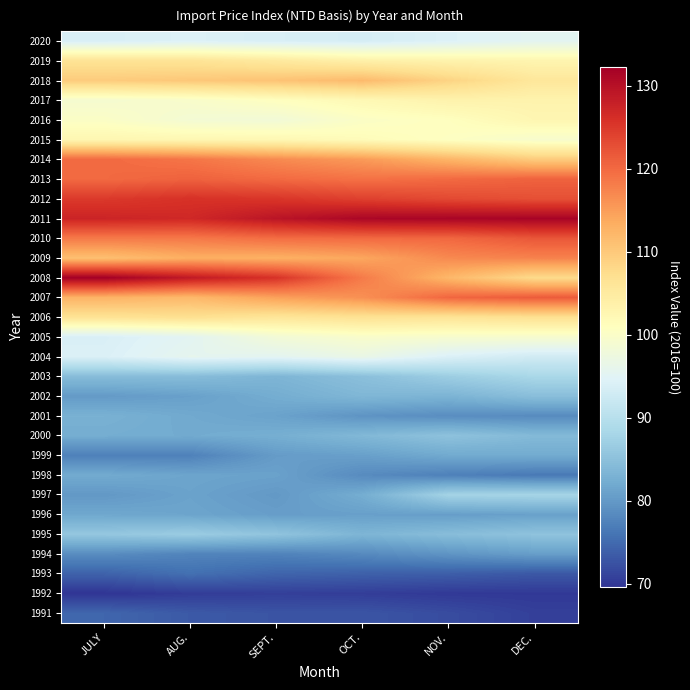

At which category is the sum across all series the highest?

NOV.